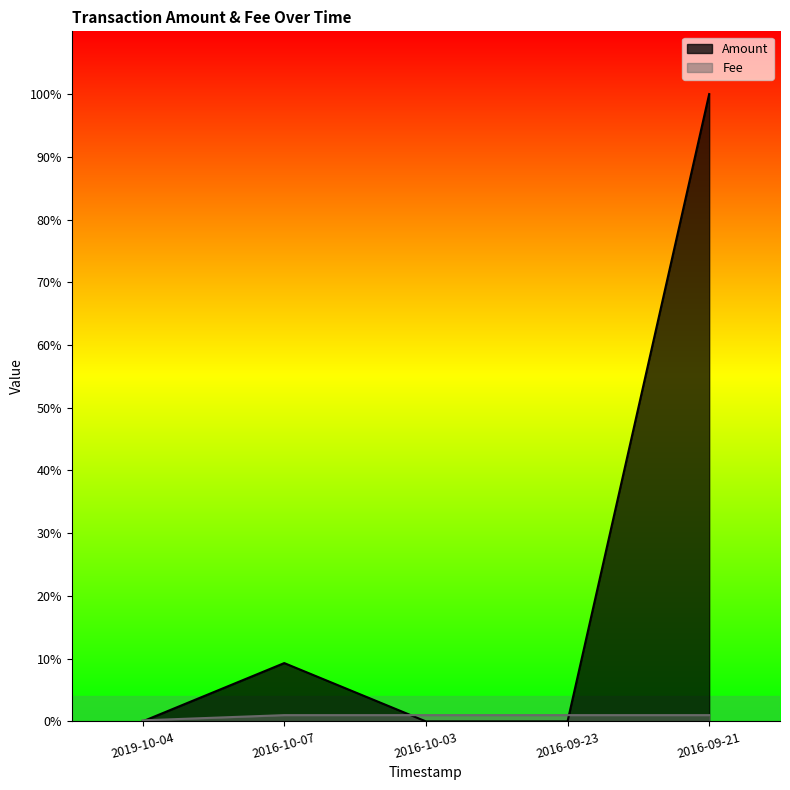

Which series has the widest spread of values?

Amount